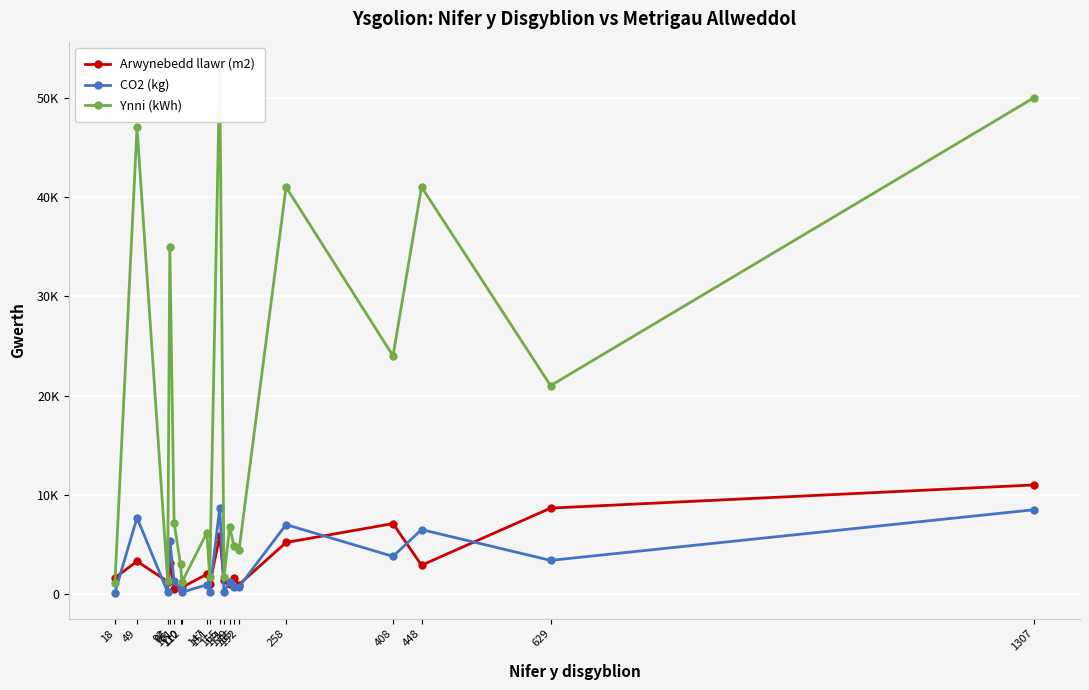

Reading left to right, extract all data points from this chart.

Arwynebedd llawr (m2): 1647	3305	1270	3092	498	595	686	2006	992	5866	1379	1018	1575	961	5200	7107	2910	8663	10997
CO2 (kg): 160	7700	190	5400	1300	580	200	940	260	8700	260	1200	750	730	7000	3800	6500	3400	8500
Ynni (kWh): 1100	47000	1300	35000	7200	3000	1200	6200	1700	53000	1700	6800	4800	4400	41000	24000	41000	21000	50000